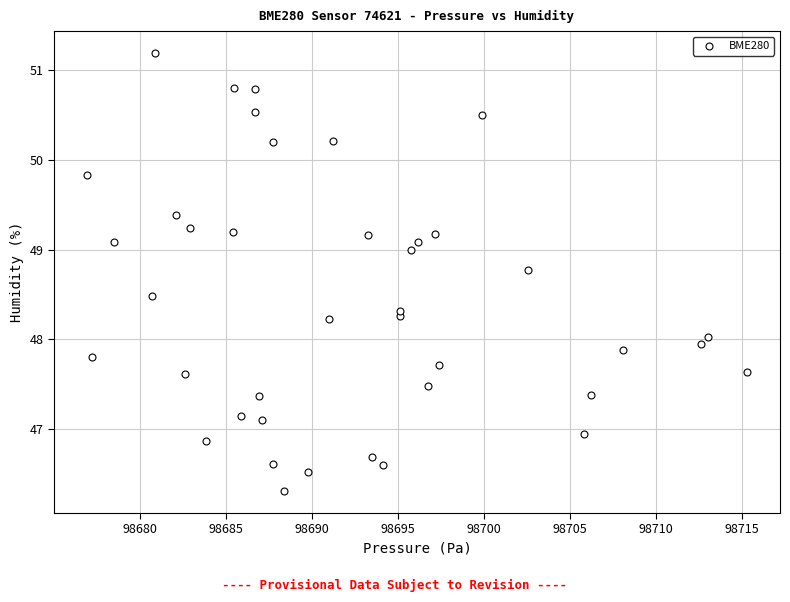

What is the range of X values (max minus min)?

38.4